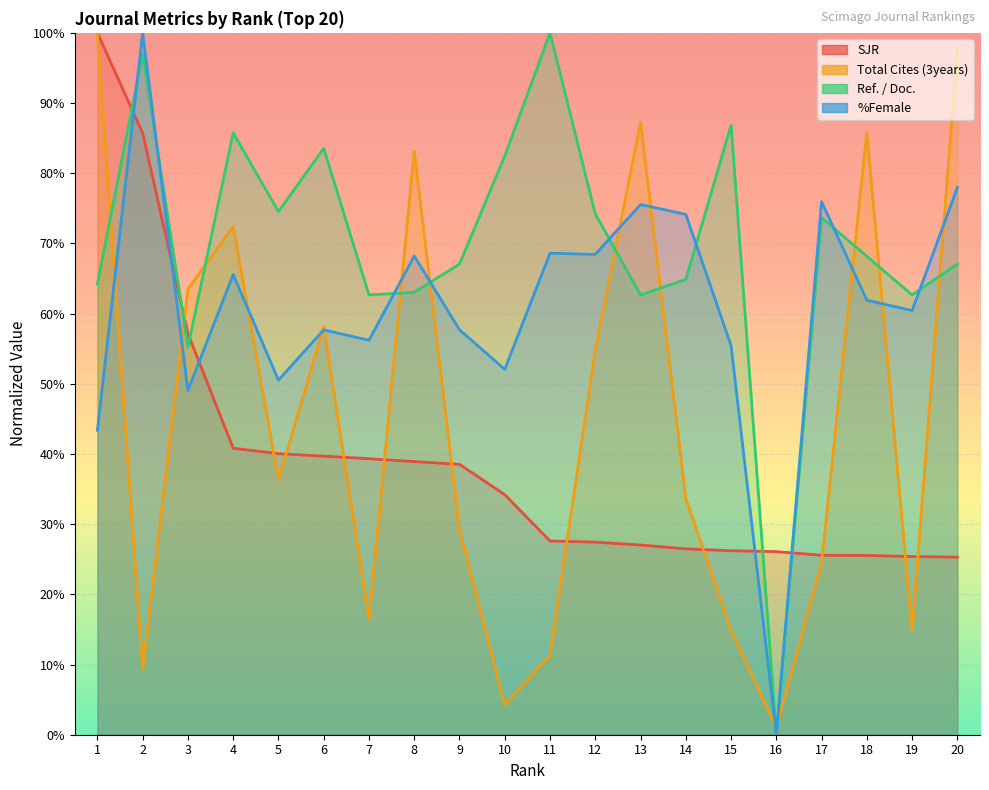

Reading right to left, transcribe all the data shown in this chart.

SJR: 20=25.3	19=25.4	18=25.5	17=25.6	16=26.1	15=26.2	14=26.5	13=27.0	12=27.4	11=27.6	10=34.2	9=38.5	8=38.9	7=39.3	6=39.7	5=40.0	4=40.8	3=57.1	2=85.7	1=100.0
Total Cites (3years): 20=97.6	19=14.8	18=85.8	17=24.5	16=1.0	15=14.9	14=33.7	13=87.3	12=54.8	11=11.3	10=4.3	9=29.2	8=83.1	7=16.4	6=58.1	5=36.3	4=72.4	3=63.5	2=9.3	1=100.0
Ref. / Doc.: 20=67.1	19=62.7	18=68.2	17=73.7	16=0.0	15=86.9	14=64.9	13=62.7	12=74.2	11=100.0	10=82.5	9=67.1	8=63.0	7=62.7	6=83.6	5=74.5	4=85.8	3=55.3	2=97.0	1=64.2
%Female: 20=78.0	19=60.4	18=61.9	17=75.9	16=0.0	15=55.4	14=74.1	13=75.5	12=68.4	11=68.6	10=52.1	9=57.7	8=68.2	7=56.2	6=57.7	5=50.5	4=65.6	3=49.1	2=100.0	1=43.4